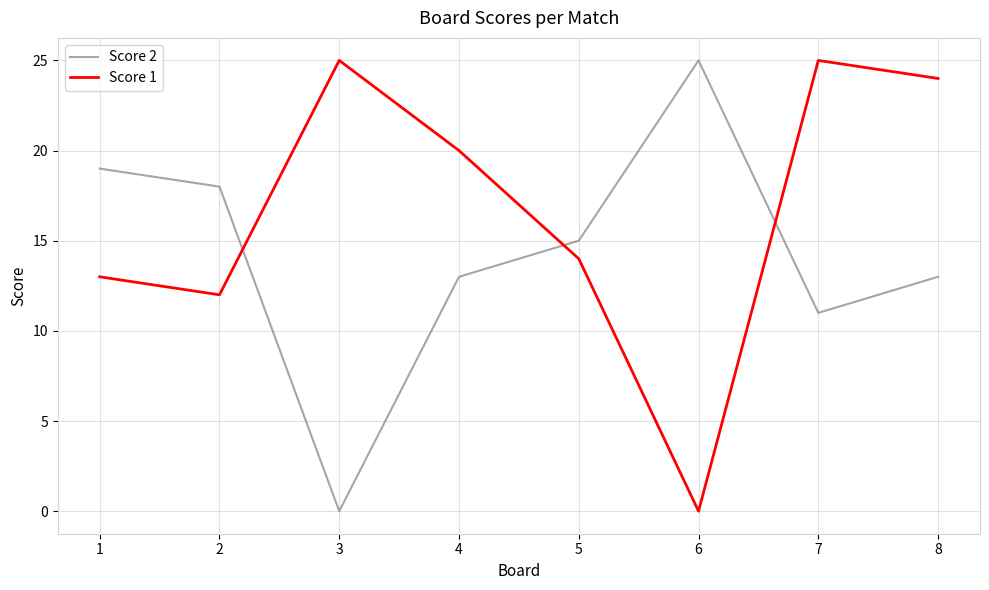

At which label does Score 1 first exceed 20?

3